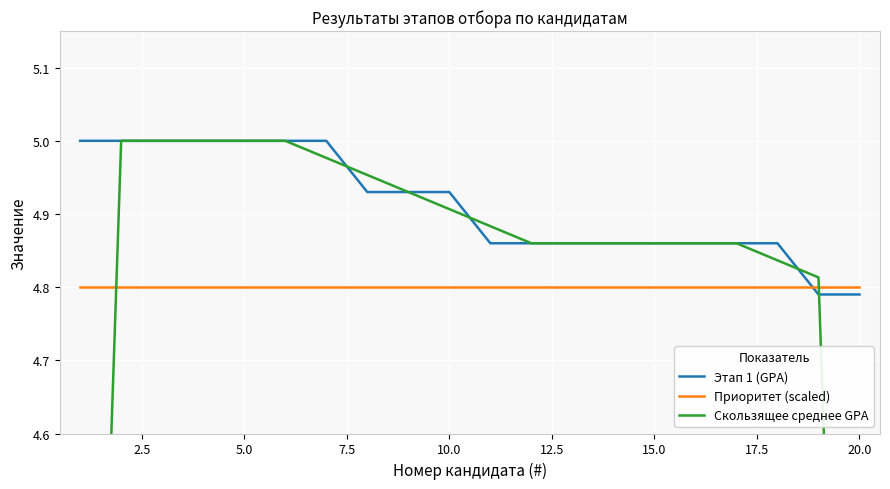

Which series ends up on top after the final intersection of Приоритет (scaled) and Этап 1 (GPA)?

Приоритет (scaled)